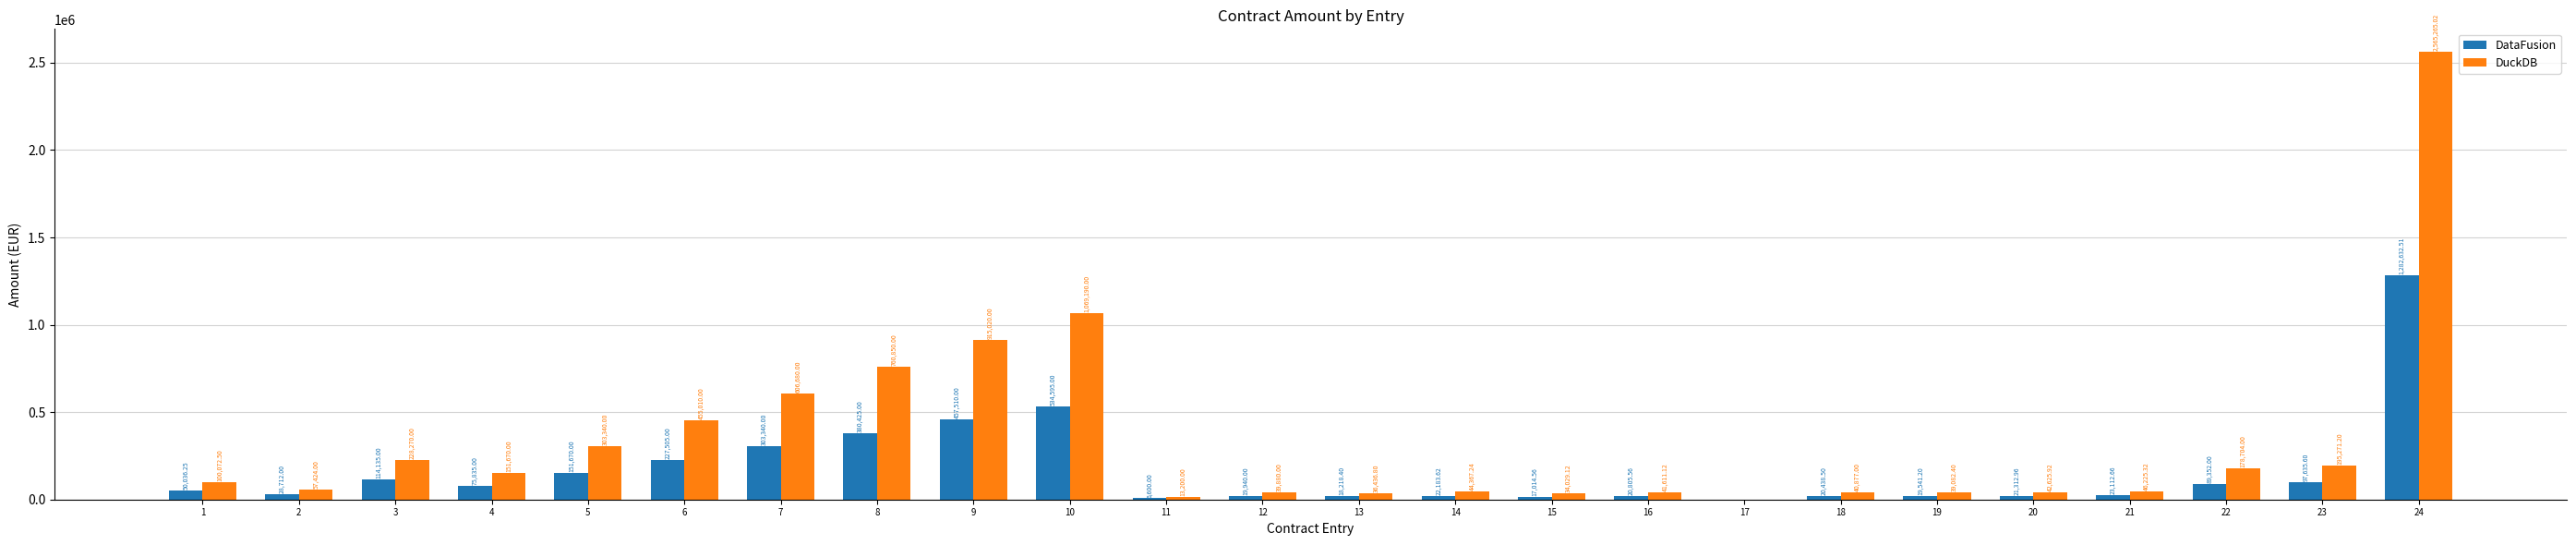

The value of DuckDB at 22 is 267902.0. True or false?

False